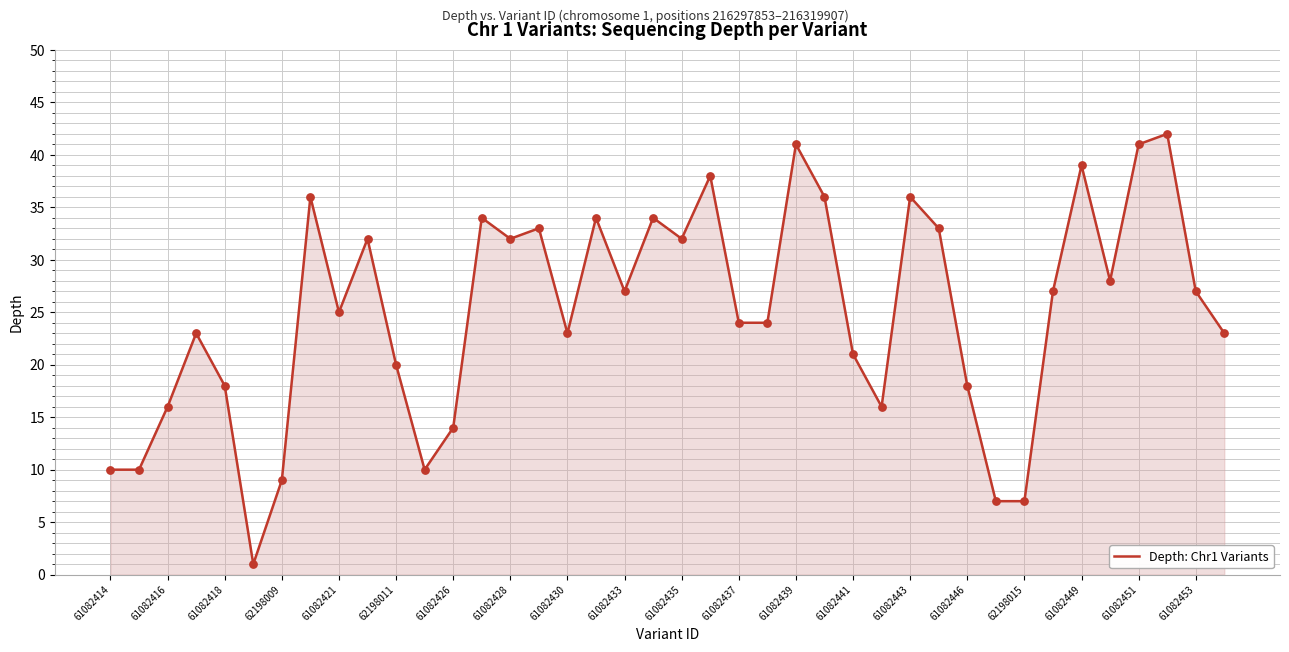

What is the difference between the maximum and minimum values?

41